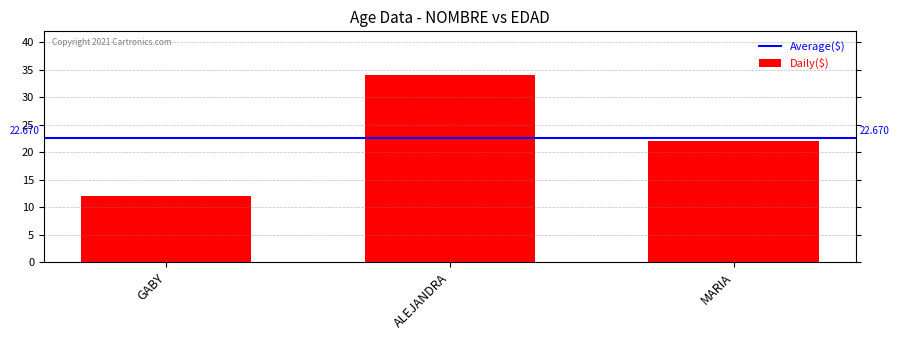

Is it true that the value at GABY is 12?

True